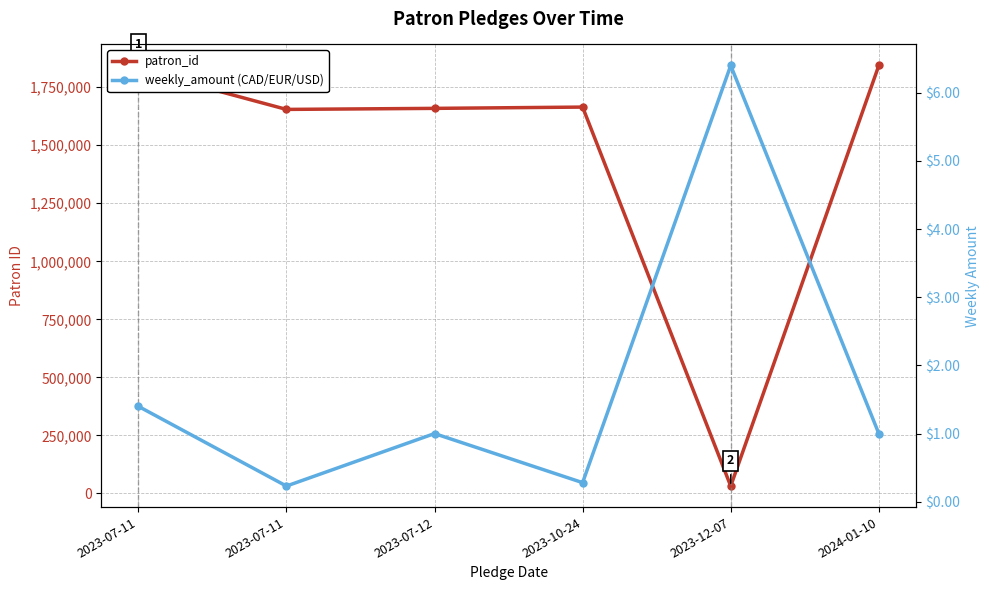

How many lines are shown in the chart?

2